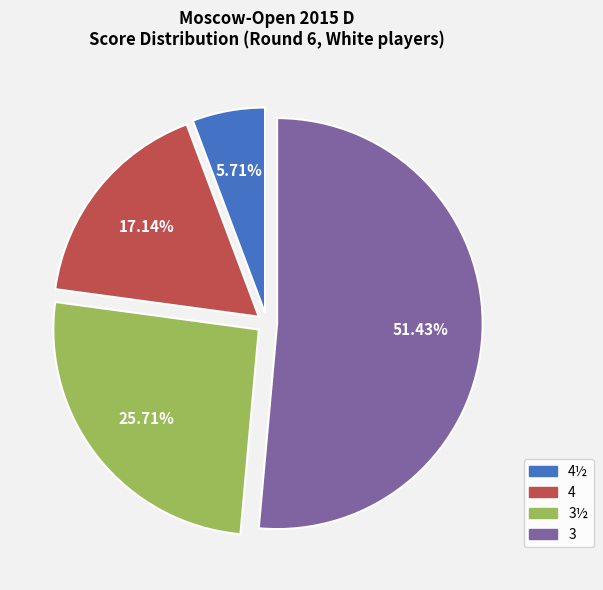

Does any single category account for the majority?

Yes